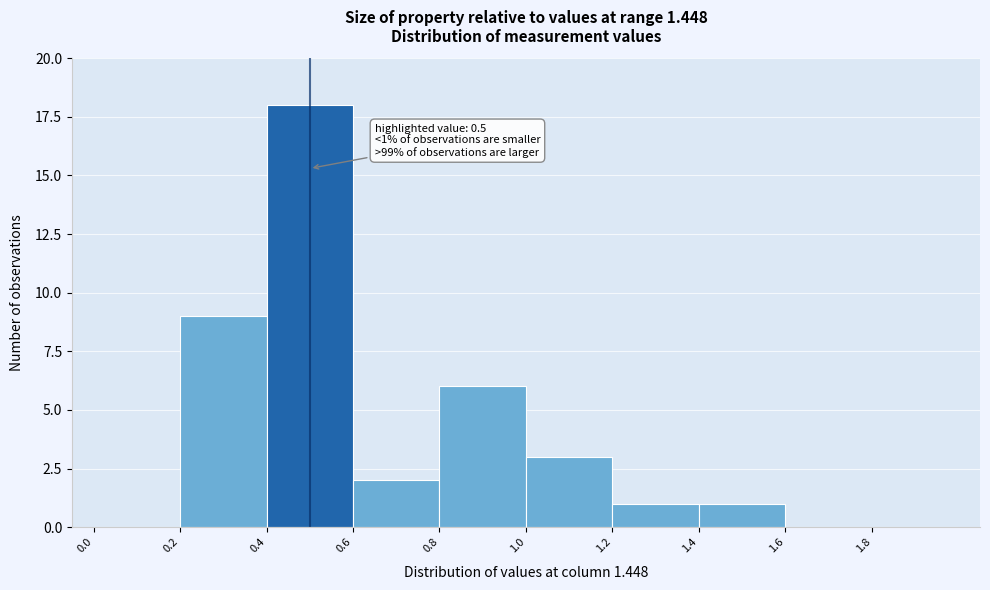

Over which range of the x-axis is the bar tallest?

0.4 to 0.6